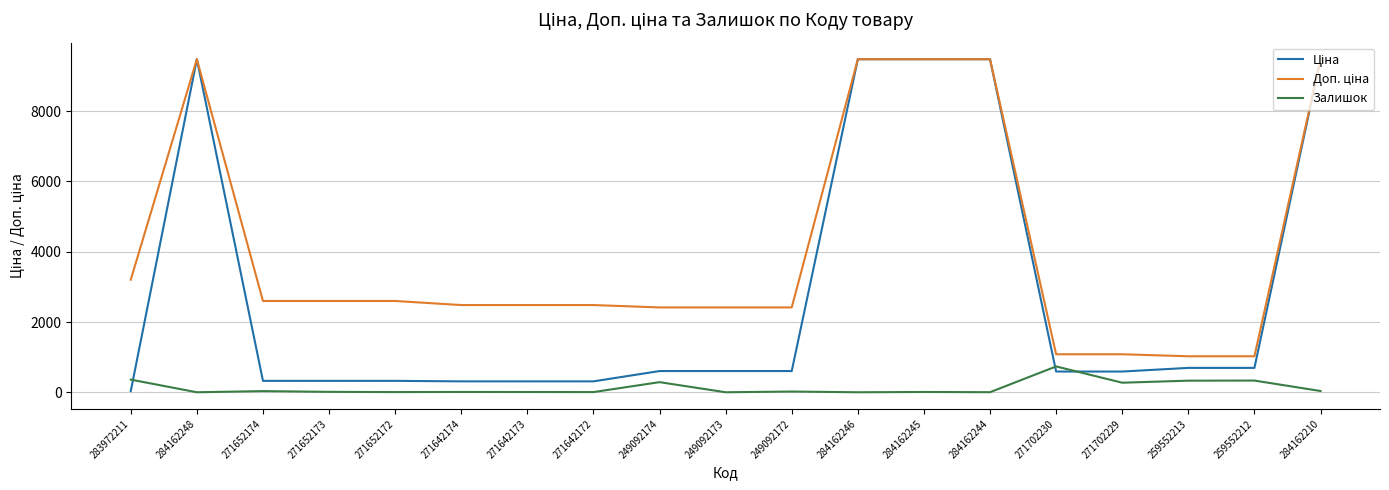

What value does the Залишок series have at 271642174?

9.0